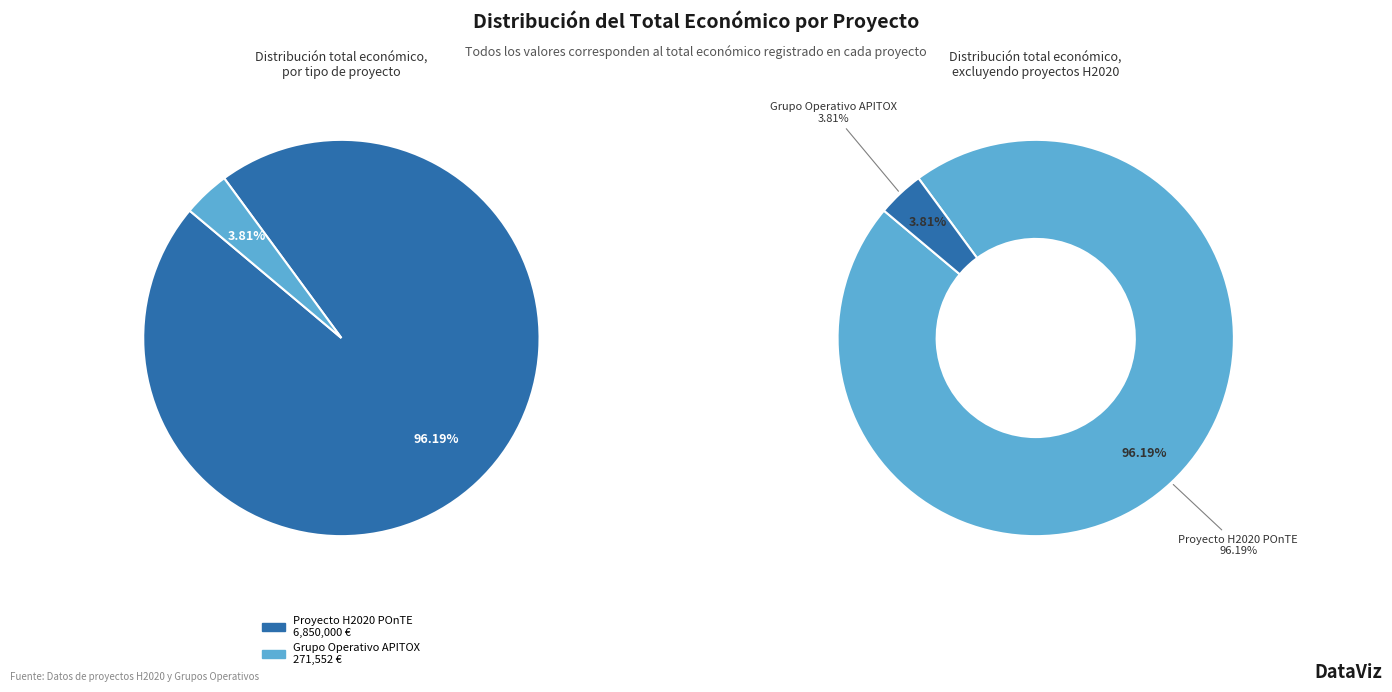

How much of the chart is everything except Proyecto H2020 POnTE?

3.8%